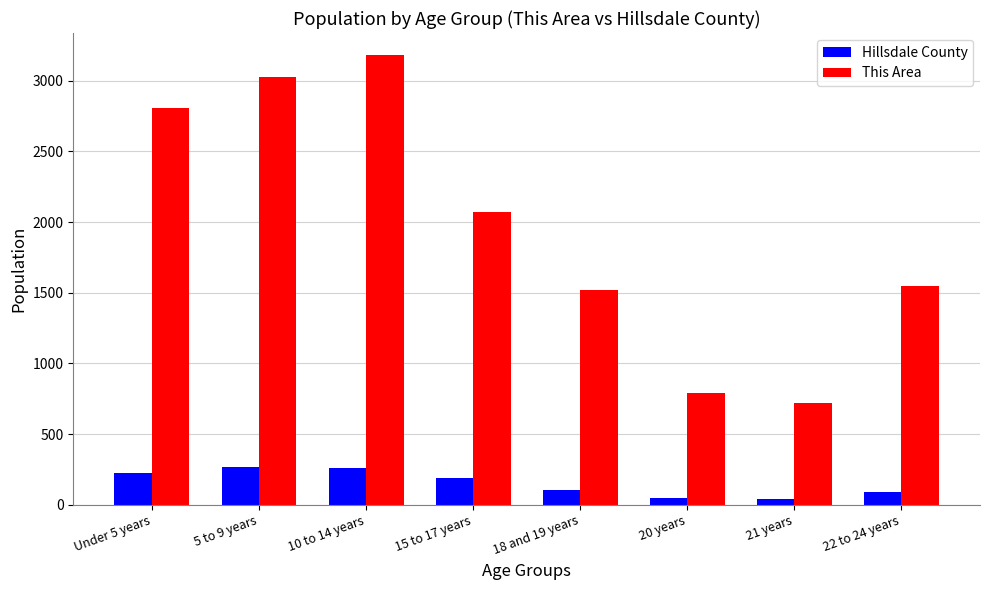

Which series has the largest range (max minus min)?

This Area